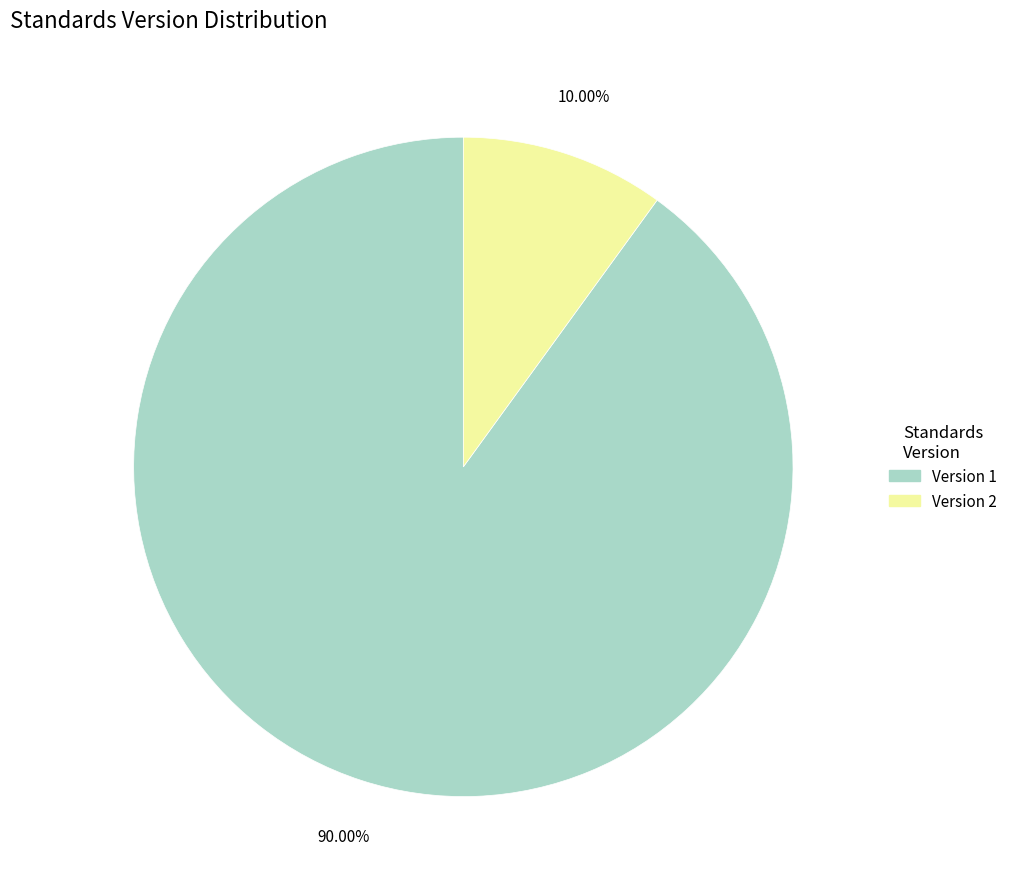

Is there a majority slice in this chart?

Yes